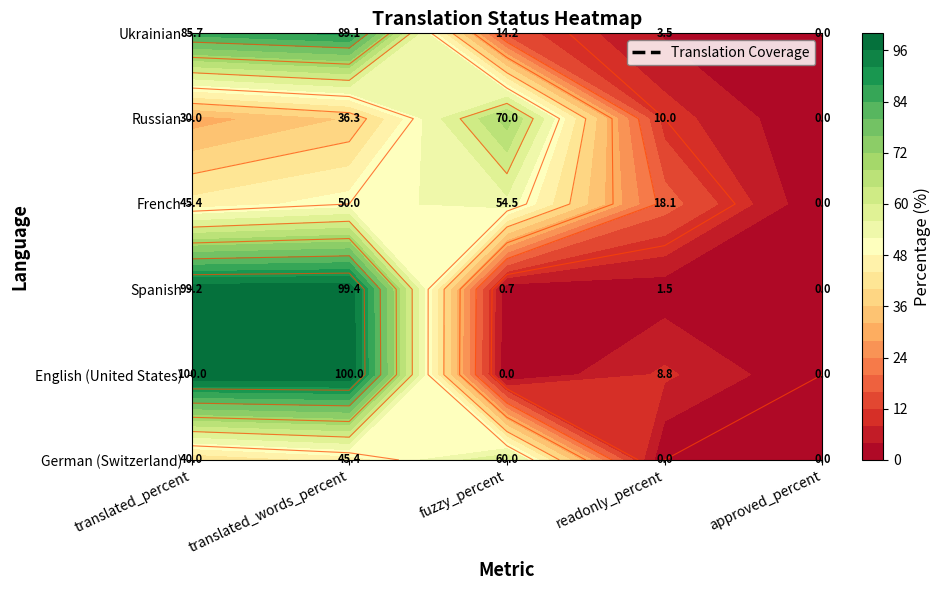

Rank the series by their maximum value, from lowest to highest.

French, German (Switzerland), Russian, Ukrainian, Spanish, English (United States)